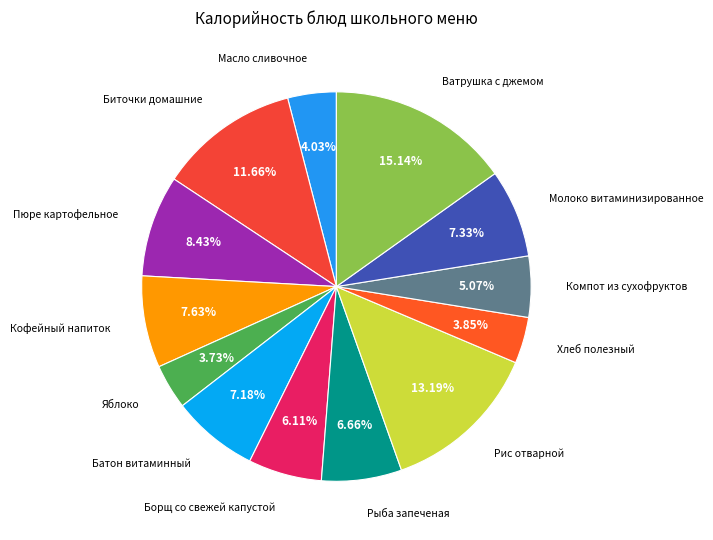

To the nearest percent, what is the difference between the Масло сливочное and Молоко витаминизированное slice percentages?

3%